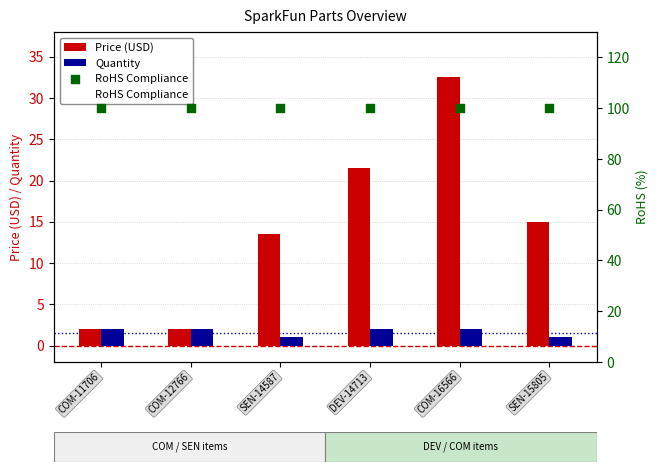

Is the value of Price (USD) at COM-16566 greater than the value of Quantity at COM-16566?

Yes